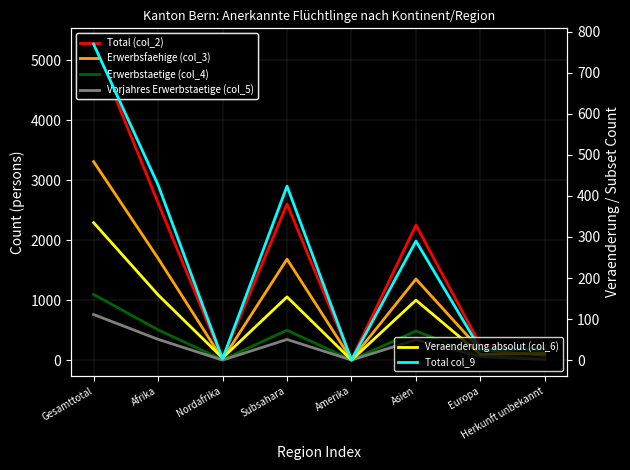

In Total (col_2), how many points are lower than both neighbors (excluding endpoints)?

2